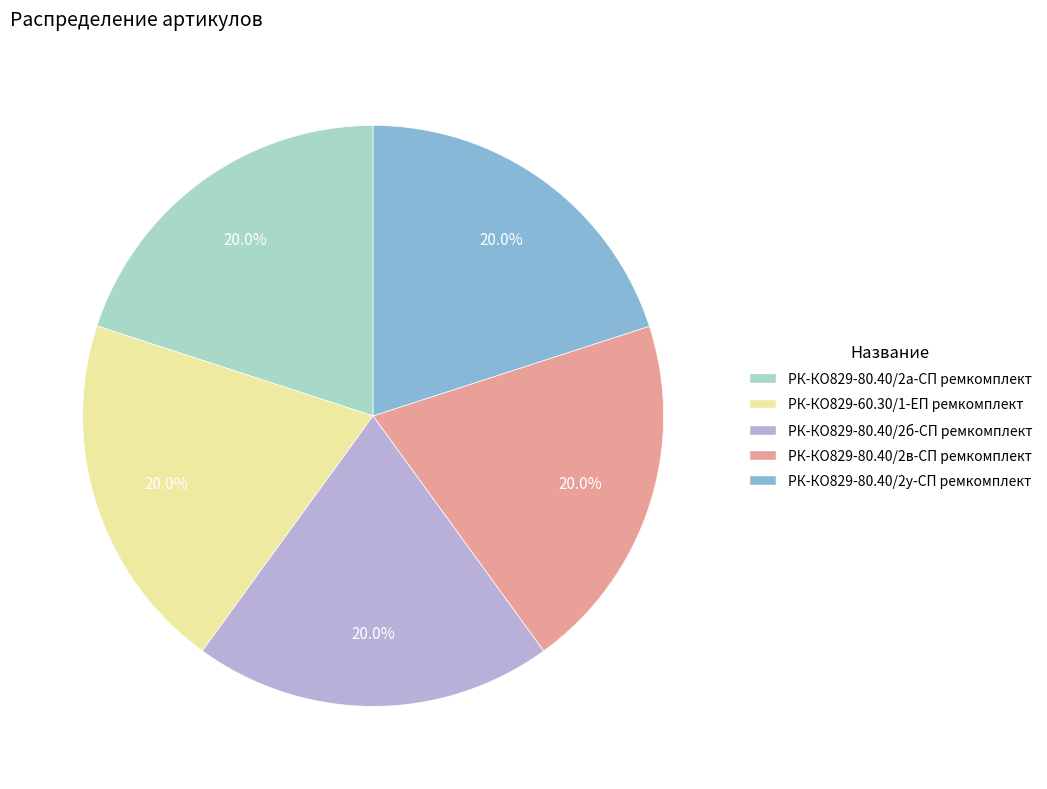

To the nearest percent, what percentage of the pie is РК-КО829-80.40/2а-СП ремкомплект?

20%